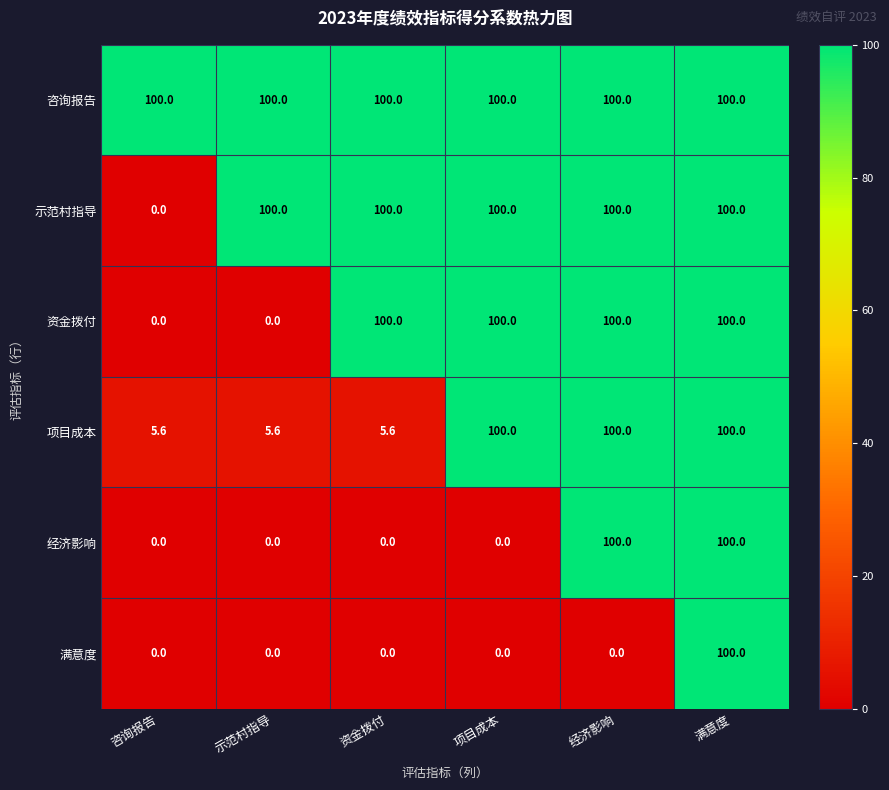

What is the difference between the maximum and minimum values in the 经济影响 series?

100.0